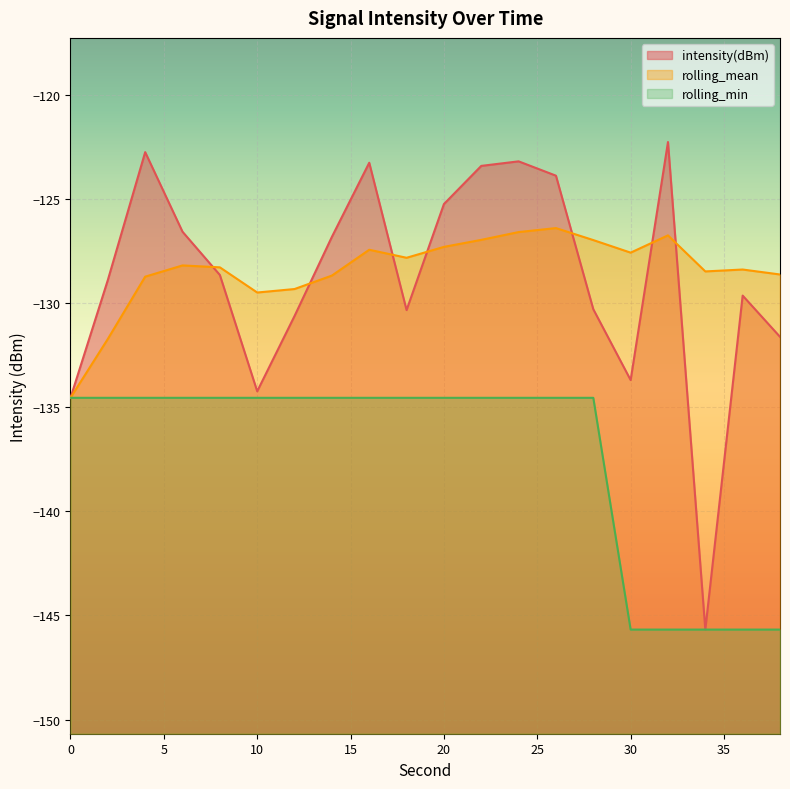

What is the value of the intensity(dBm) point at the 19th from the left?

-129.6